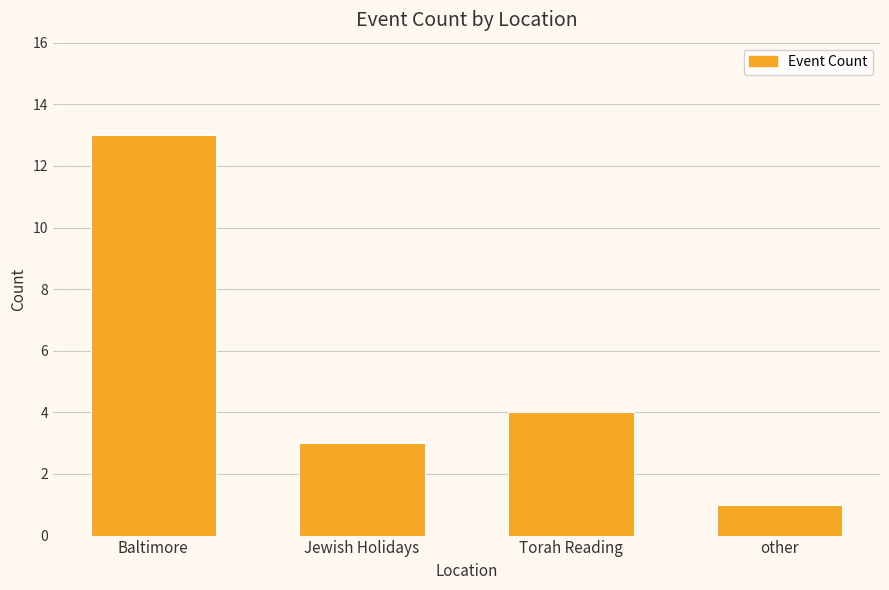

What position from the left is Baltimore?

1